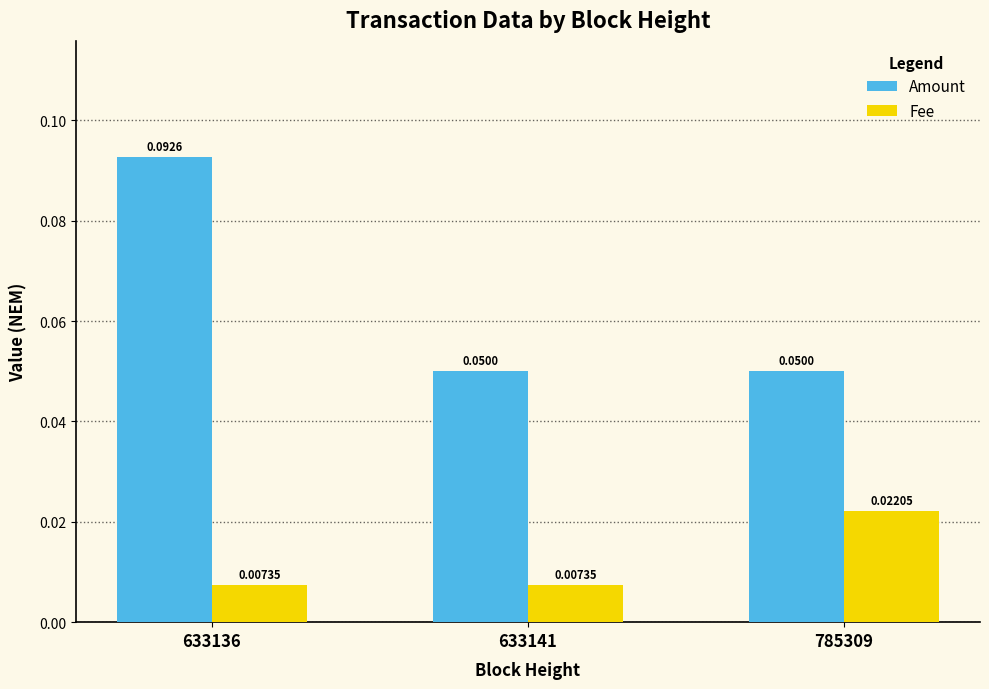

Which series has the largest range (max minus min)?

Amount